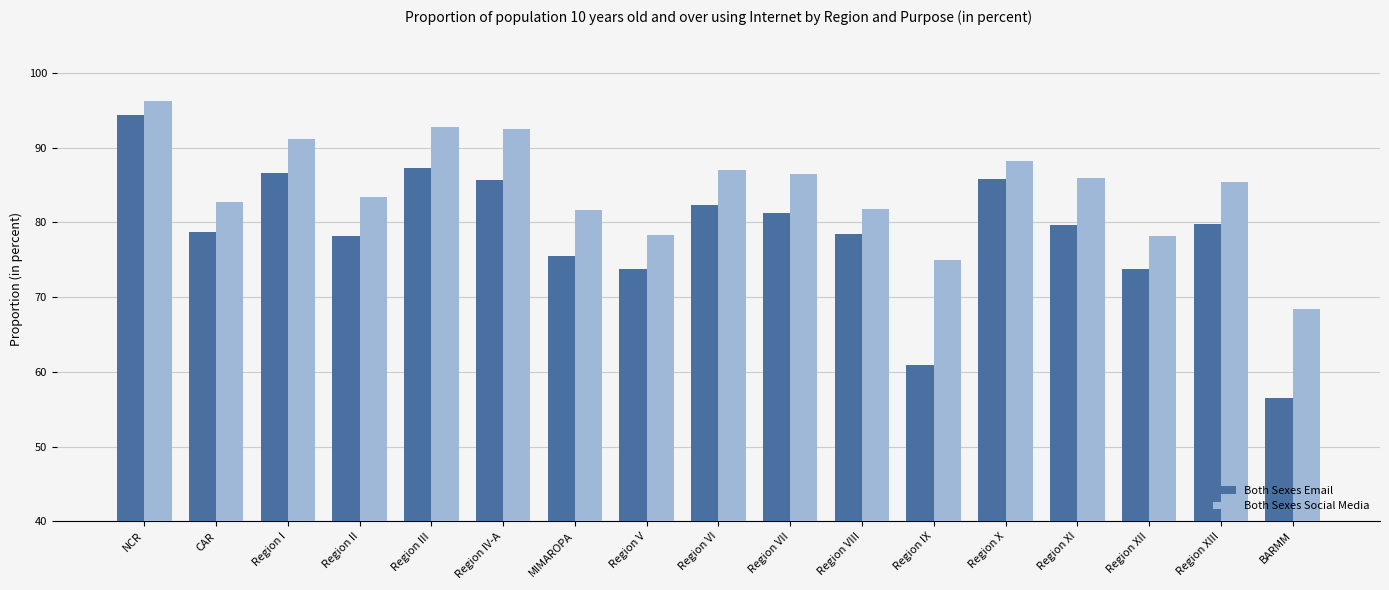

What is the difference between the highest and lowest values at Region XIII?

5.6